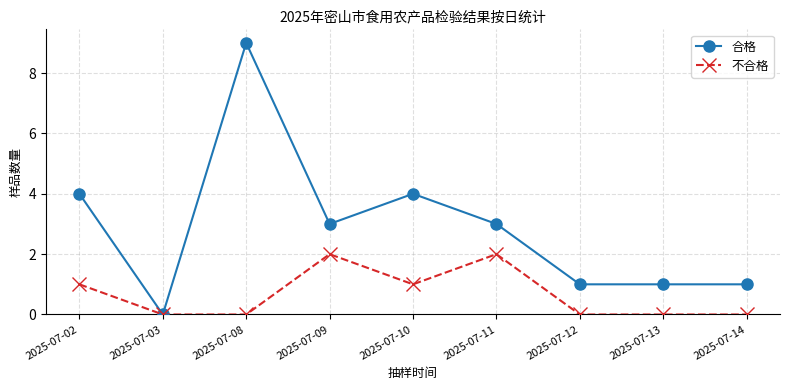

Reading left to right, list all the values displayed in this chart.

合格: 2025-07-02=4	2025-07-03=0	2025-07-08=9	2025-07-09=3	2025-07-10=4	2025-07-11=3	2025-07-12=1	2025-07-13=1	2025-07-14=1
不合格: 2025-07-02=1	2025-07-03=0	2025-07-08=0	2025-07-09=2	2025-07-10=1	2025-07-11=2	2025-07-12=0	2025-07-13=0	2025-07-14=0